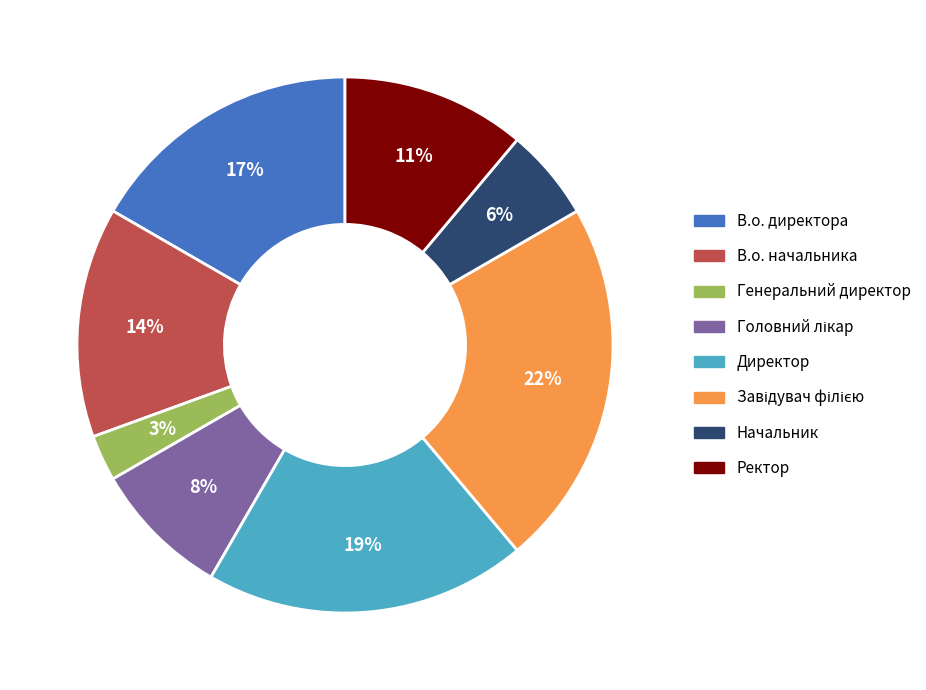

What is the ratio of the value at В.о. директора to the value at В.о. начальника?

1.2